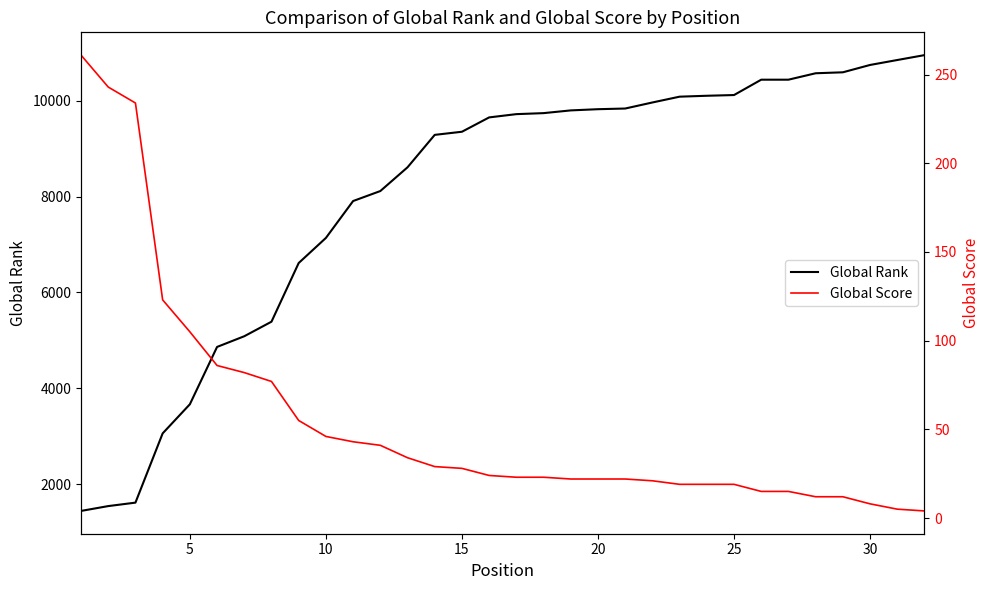

List the series in order of their overall mean, lowest first.

Global Score, Global Rank